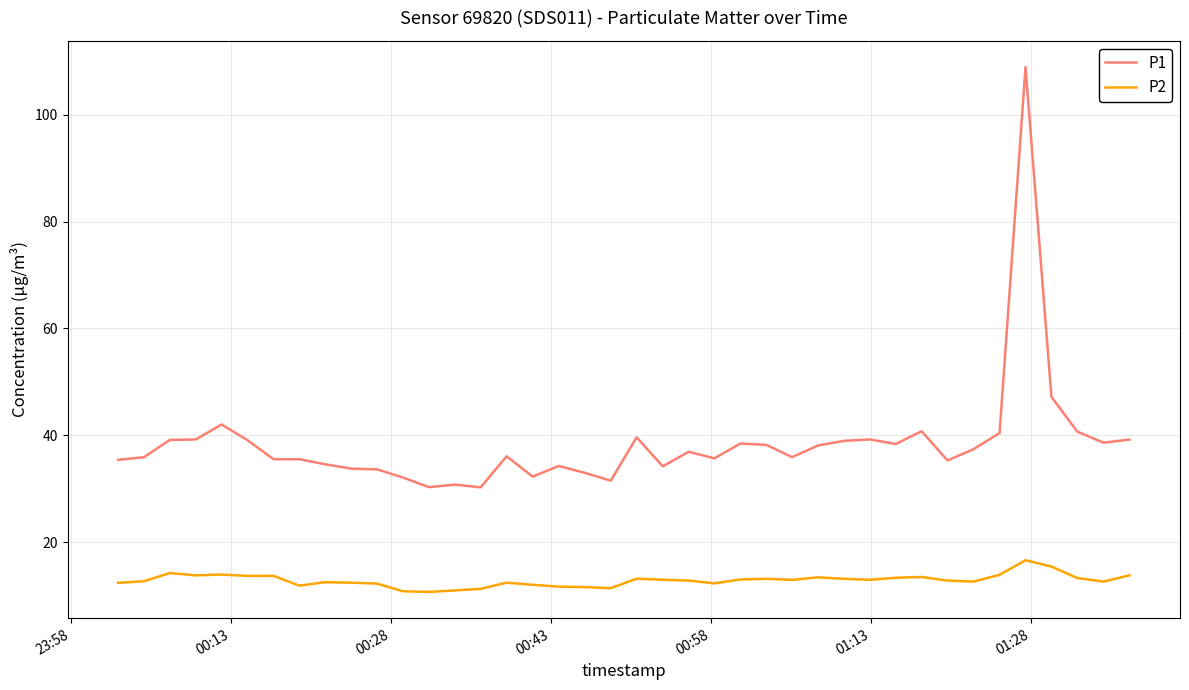

What are all the series names shown in the legend?

P1, P2